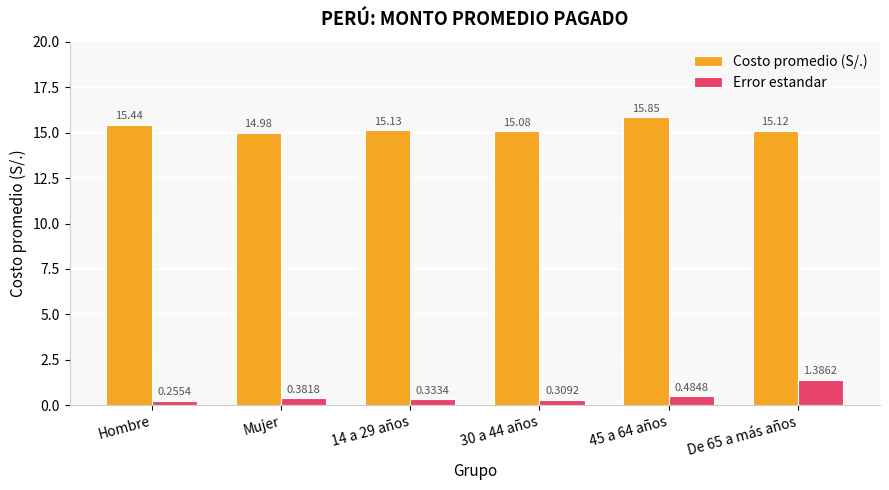

Between Mujer and De 65 a más años, which series saw the biggest shift?

Error estandar